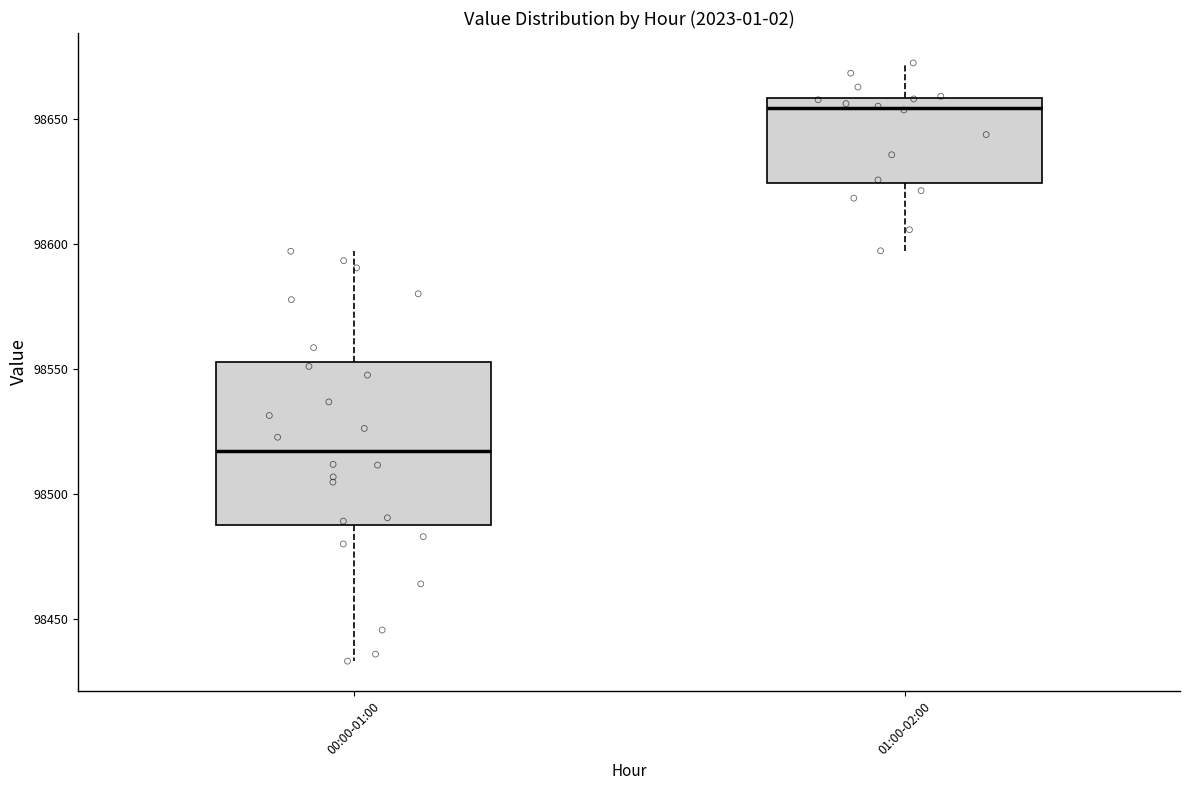

Reading left to right, read every box against the y-axis: the position of its median line, the range the box covers, and the ends of its whiskers. The values are not printed on the chart, so give them approximately, as read against the axis.

00:00-01:00: median 98515, box 98490 to 98555, whiskers 98435 to 98595
01:00-02:00: median 98655, box 98625 to 98660, whiskers 98595 to 98670